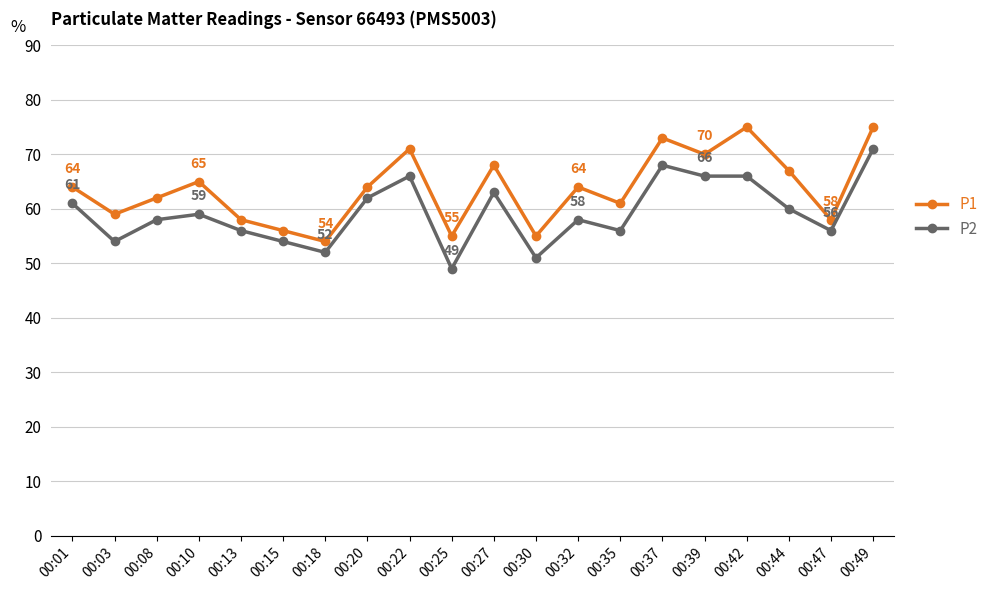

Rank the series by their average value, from highest to lowest.

P1, P2